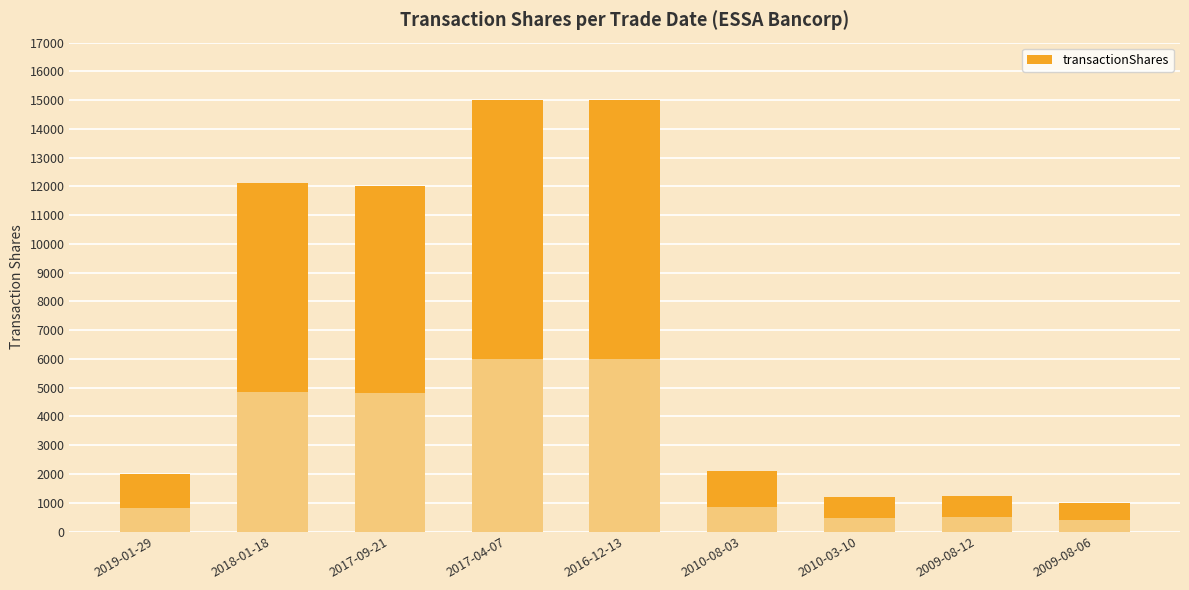

Reading right to left, what are all the values shown in this chart?

2009-08-06=1000	2009-08-12=1250	2010-03-10=1200	2010-08-03=2100	2016-12-13=15000	2017-04-07=15000	2017-09-21=12000	2018-01-18=12127	2019-01-29=2000